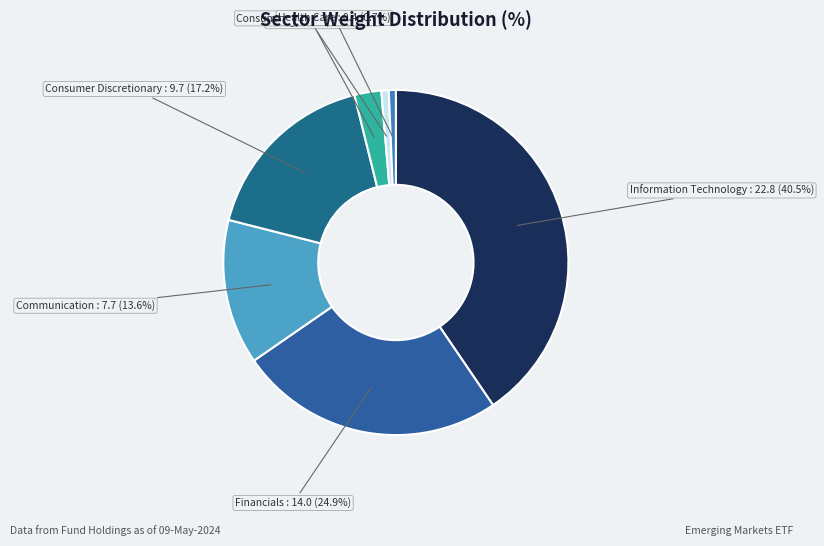

What portion of the pie excludes Financials?

75.1%